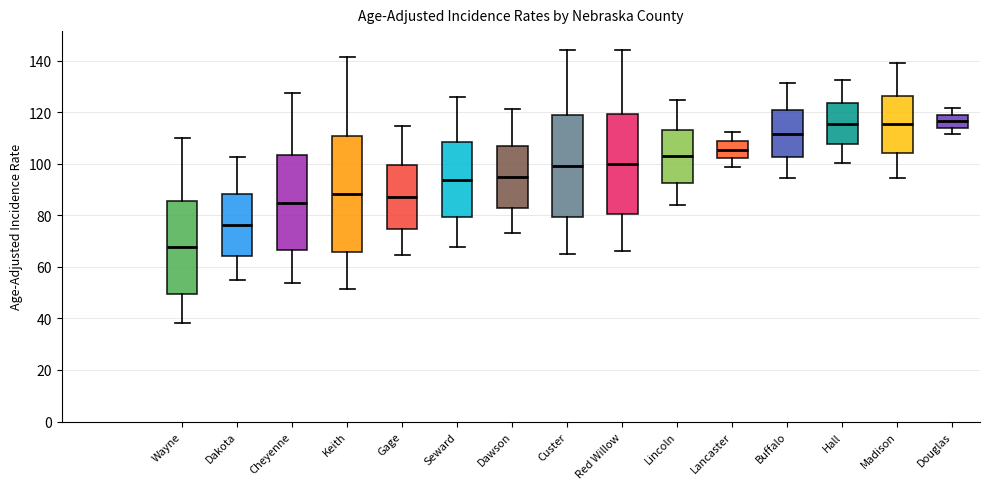

Reading left to right, read every box against the y-axis: the position of its median line, the range the box covers, and the ends of its whiskers. The values are not printed on the chart, so give them approximately, as read against the axis.

Wayne: median 68, box 50 to 86, whiskers 38 to 110
Dakota: median 76, box 64 to 88, whiskers 54 to 102
Cheyenne: median 84, box 66 to 104, whiskers 54 to 128
Keith: median 88, box 66 to 110, whiskers 52 to 142
Gage: median 88, box 74 to 100, whiskers 64 to 114
Seward: median 94, box 80 to 108, whiskers 68 to 126
Dawson: median 96, box 84 to 108, whiskers 74 to 122
Custer: median 100, box 80 to 118, whiskers 66 to 144
Red Willow: median 100, box 80 to 120, whiskers 66 to 144
Lincoln: median 102, box 92 to 114, whiskers 84 to 124
Lancaster: median 106, box 102 to 108, whiskers 98 to 112
Buffalo: median 112, box 102 to 120, whiskers 94 to 132
Hall: median 116, box 108 to 124, whiskers 100 to 132
Madison: median 116, box 104 to 126, whiskers 94 to 140
Douglas: median 116, box 114 to 118, whiskers 112 to 122